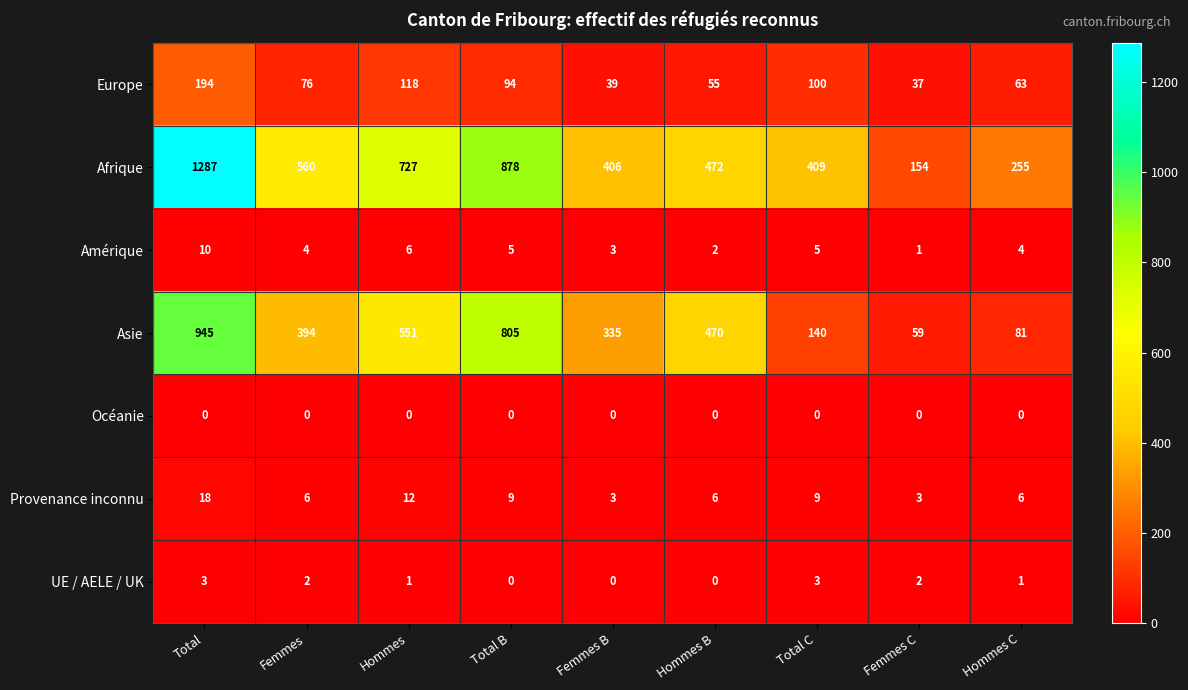

Rank the series by their maximum value, from highest to lowest.

Afrique, Asie, Europe, Provenance inconnu, Amérique, UE / AELE / UK, Océanie